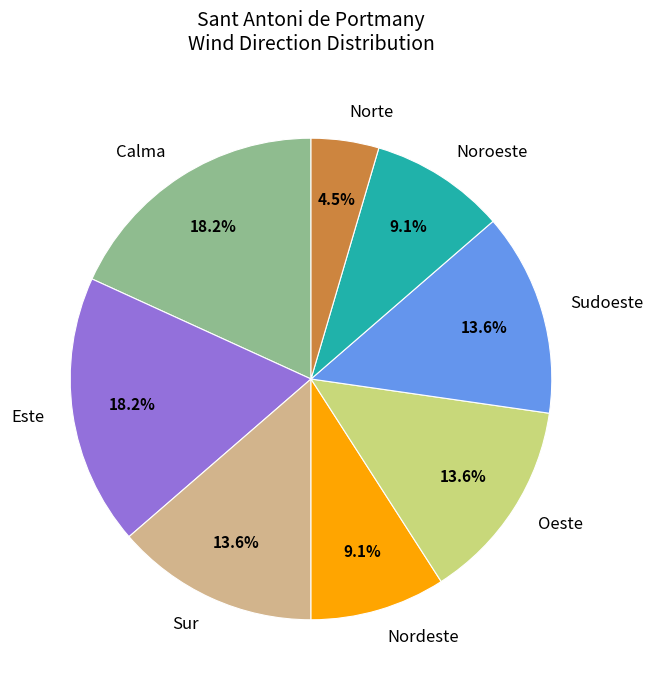

Between Sur and Nordeste, which is larger?

Sur